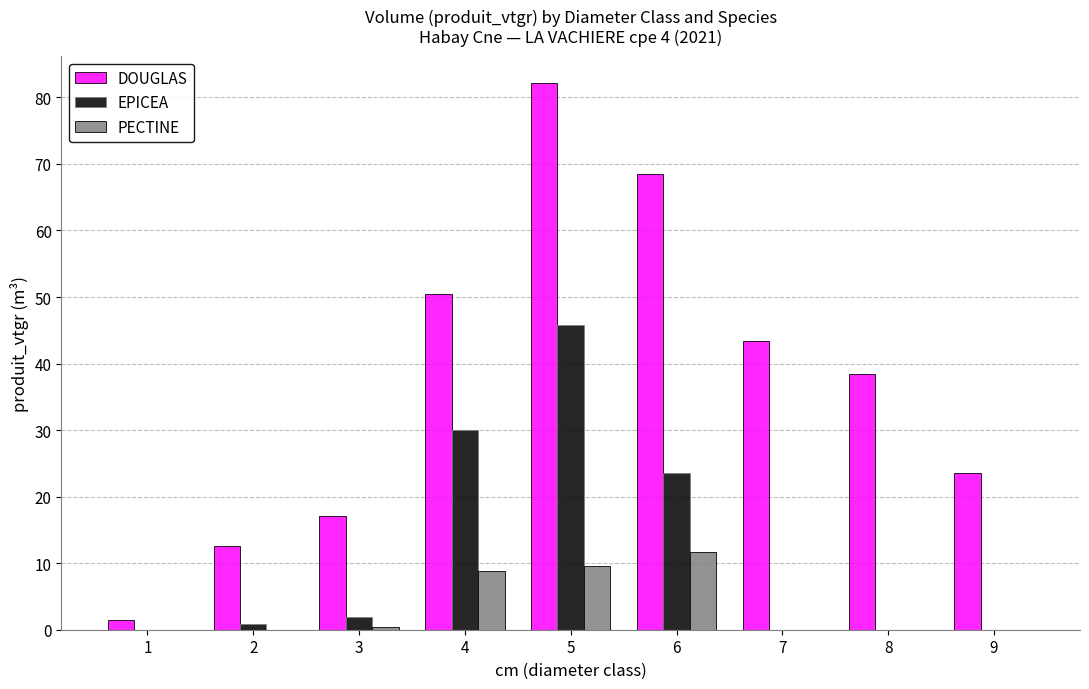

Between 5 and 6, which series saw the biggest shift?

EPICEA